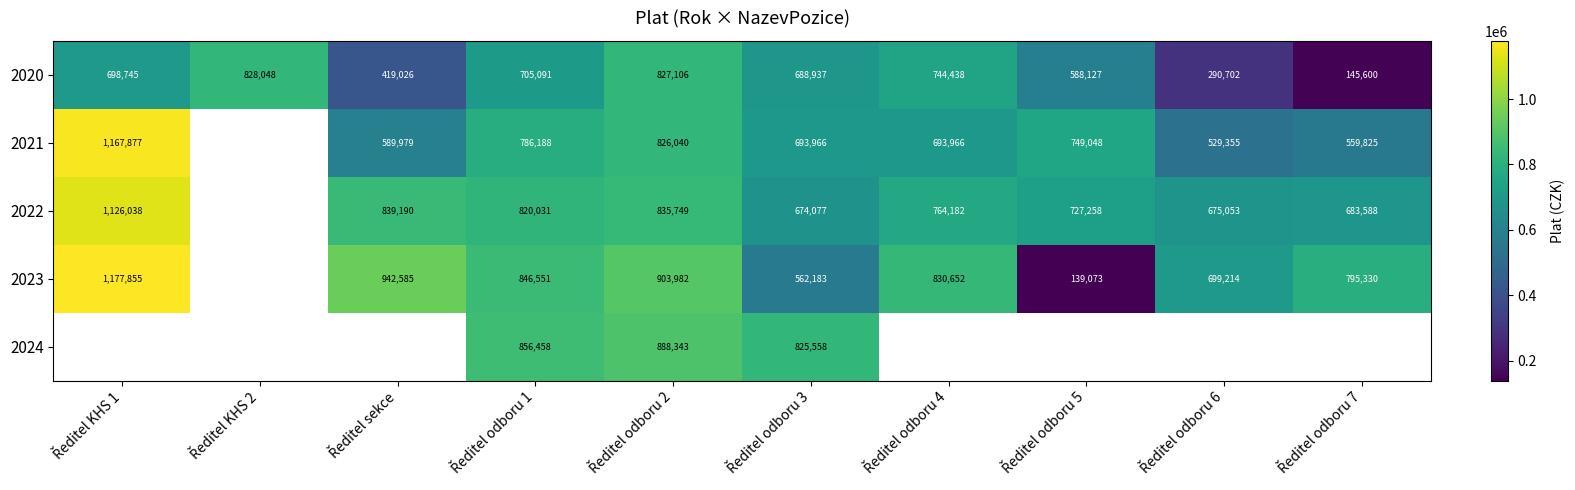

What is the minimum value for 2020?

145600